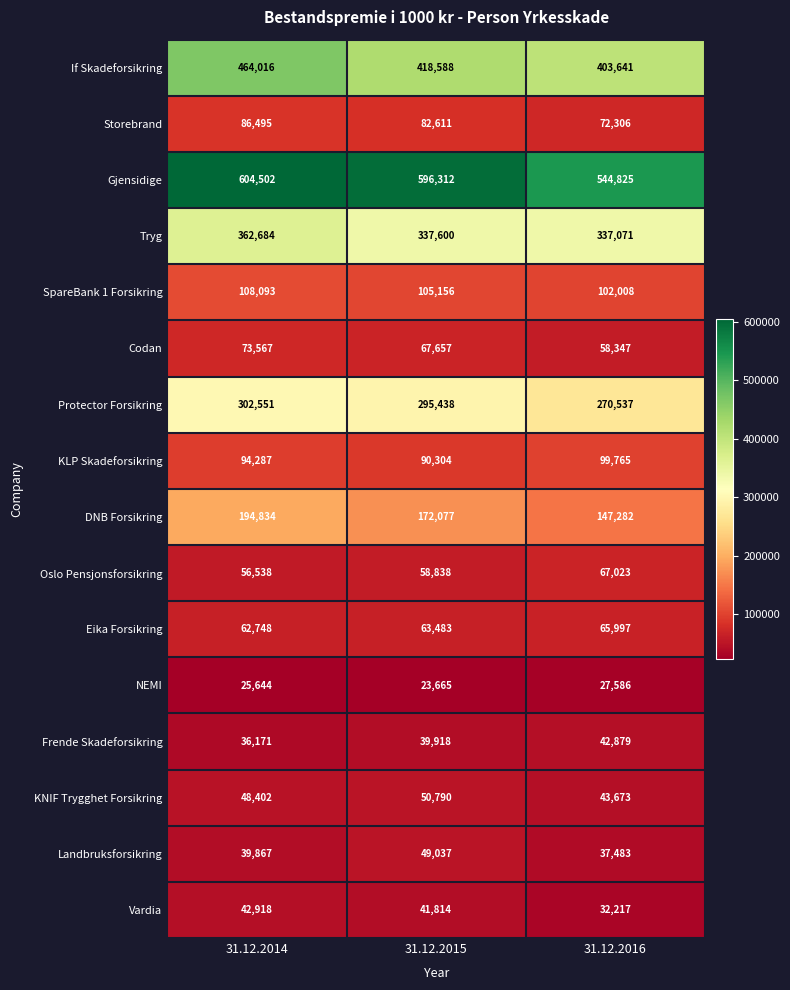

At 31.12.2014, list the series in order from largest to smallest.

Gjensidige, If Skadeforsikring, Tryg, Protector Forsikring, DNB Forsikring, SpareBank 1 Forsikring, KLP Skadeforsikring, Storebrand, Codan, Eika Forsikring, Oslo Pensjonsforsikring, KNIF Trygghet Forsikring, Vardia, Landbruksforsikring, Frende Skadeforsikring, NEMI